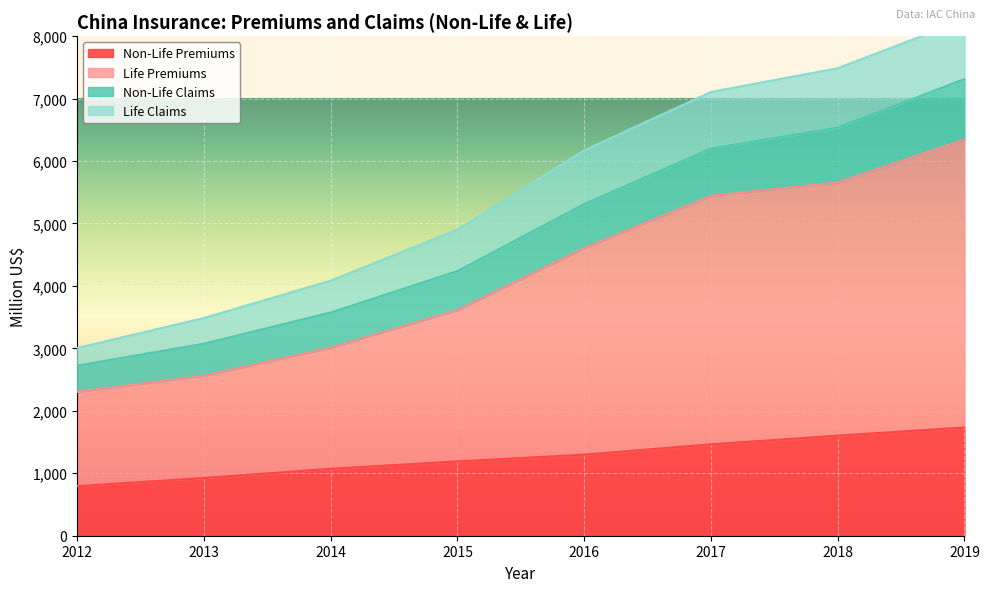

Is it true that Non-Life Premiums equals 1133.2 at 2012?

False